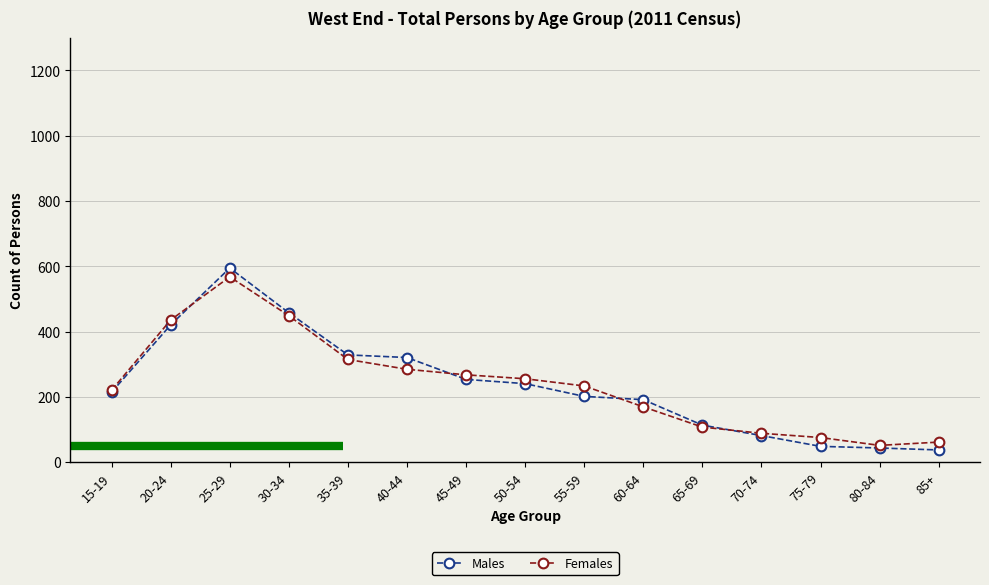

The value of Females at 25-29 is 747. True or false?

False